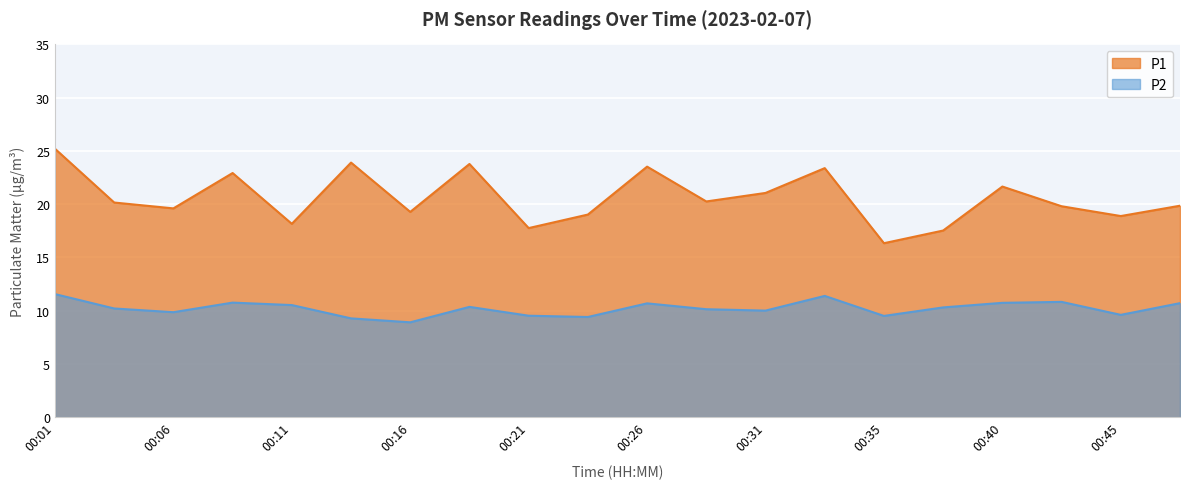

Is the value of P1 at 00:40 greater than the value of P2 at 00:14?

Yes